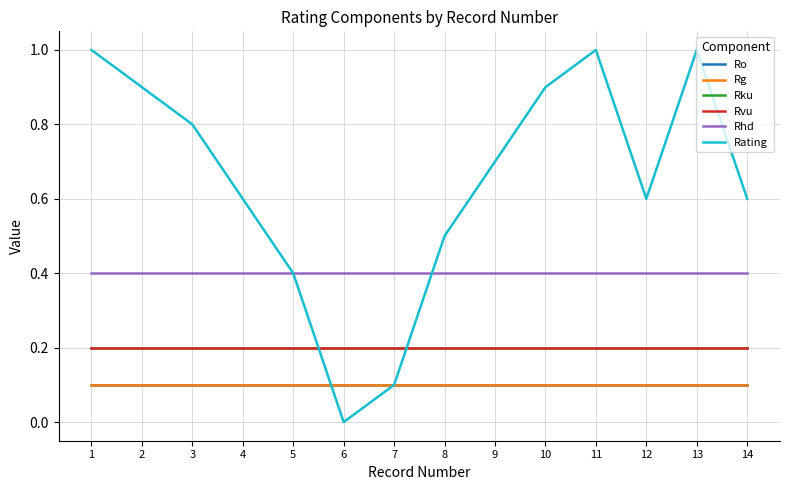

Which series has the largest range (max minus min)?

Rating